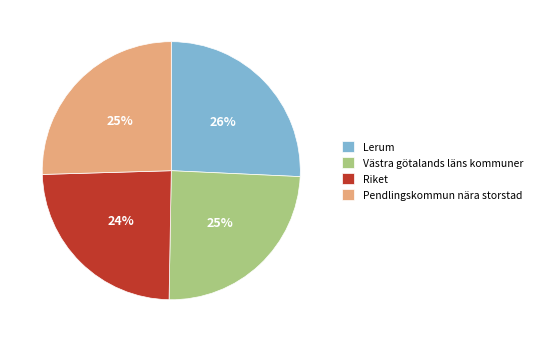

True or false: Västra götalands läns kommuner accounts for 25% of the total.

True